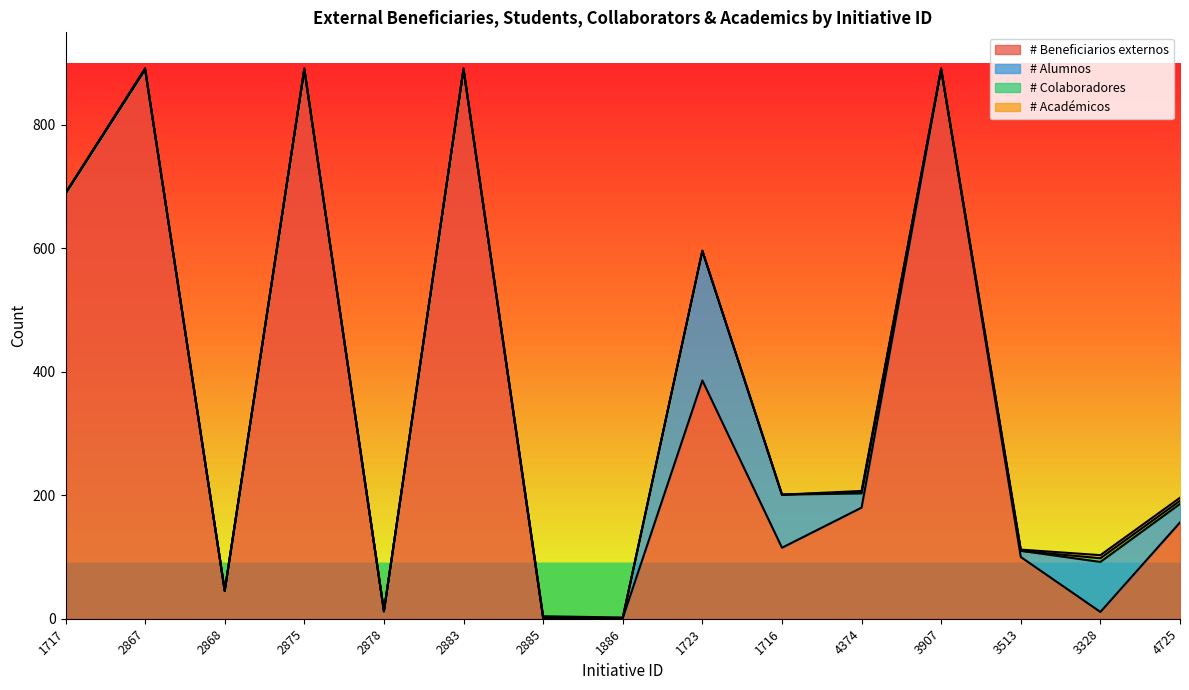

At which category is the sum across all series the highest?

2867